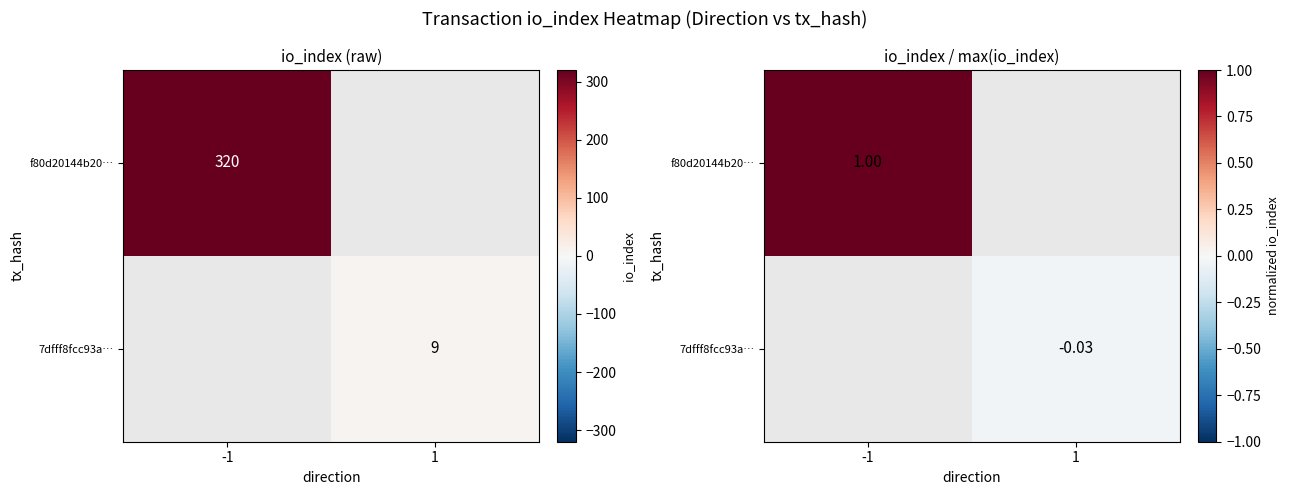

Which category has the lowest value in the f80d20144b20… series?

-1